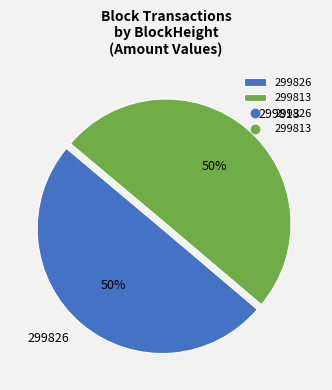

What percentage is the 299813 slice, to the nearest percent?

50%